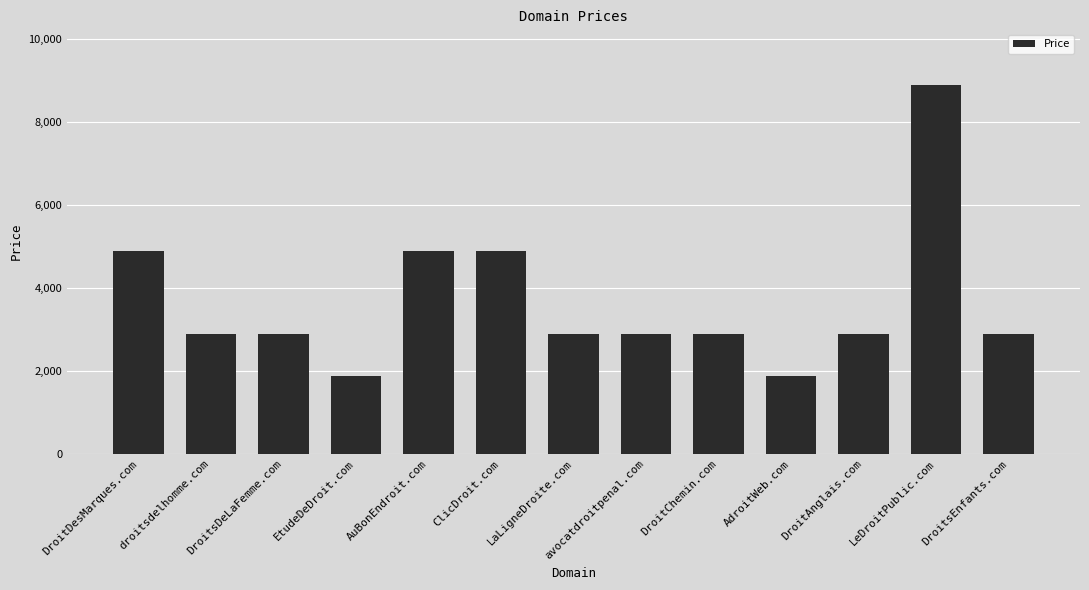

How many values are below 2888?

2